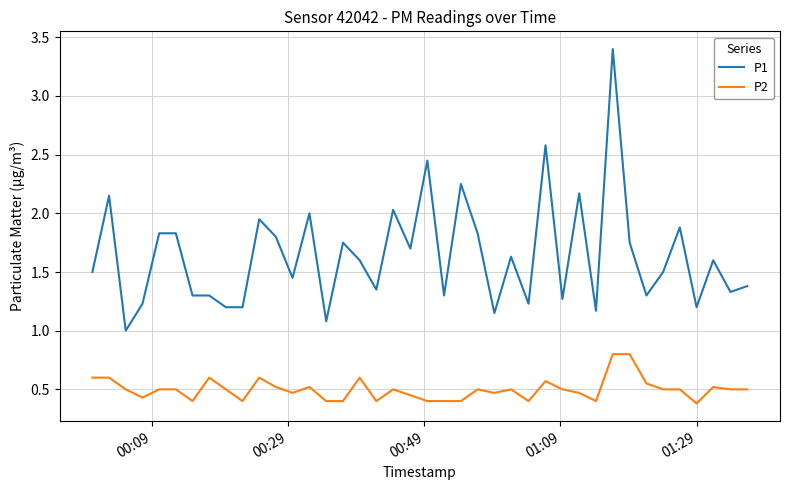

Count the number of categories in the chart.

40